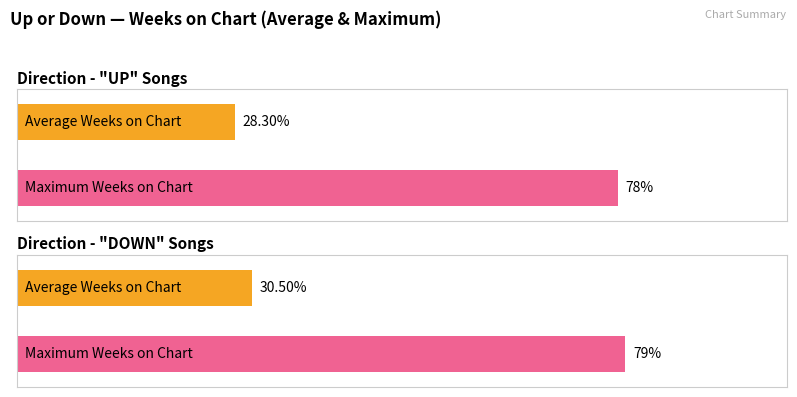

What is the greatest value displayed?

79.0